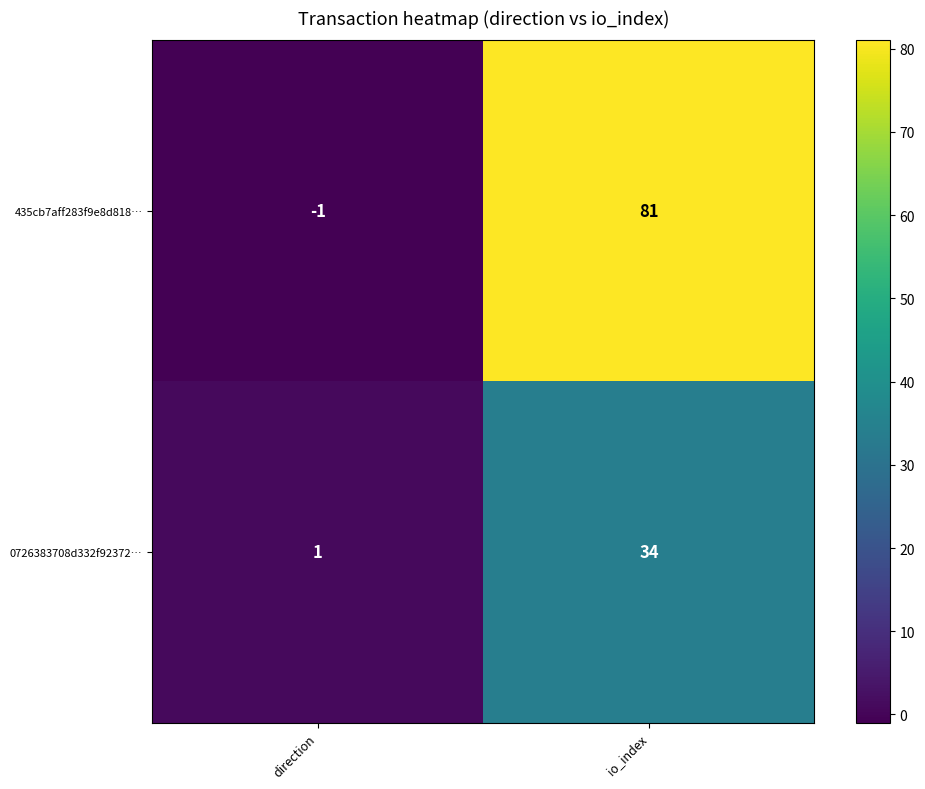

Between direction and io_index, which series saw the biggest shift?

435cb7aff283f9e8d818…